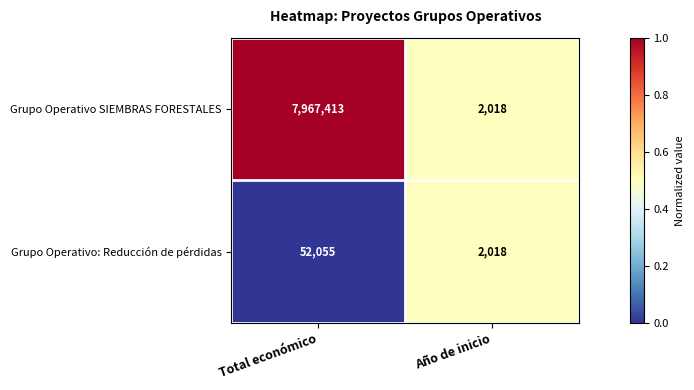

What is the maximum value for Grupo Operativo: Reducción de pérdidas?

52055